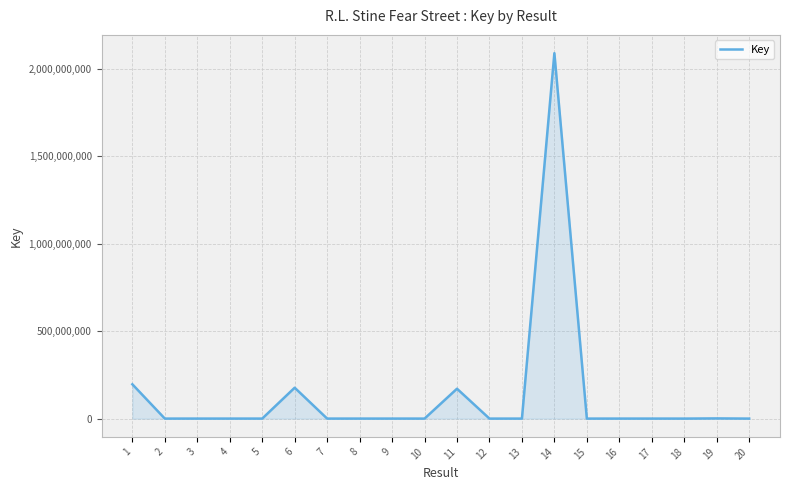

The value at 1 is 196021039. True or false?

True